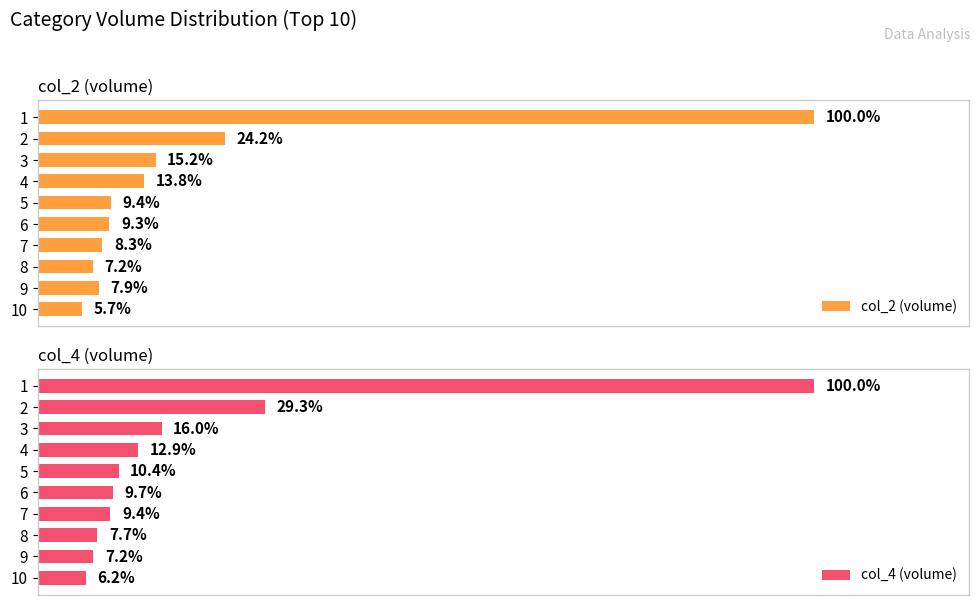

List the labels in order of col_2 (volume) value, largest first.

1, 2, 3, 4, 5, 6, 7, 9, 8, 10